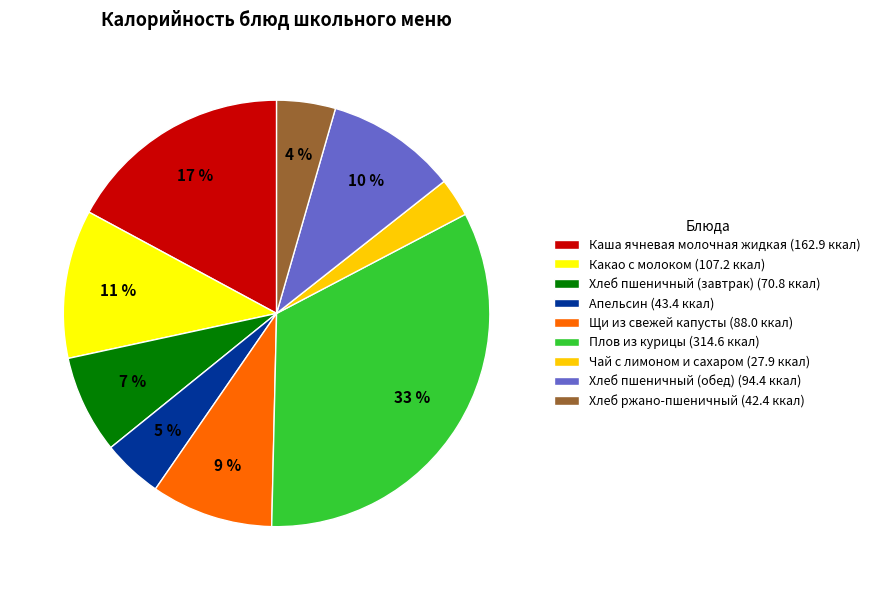

Between Какао с молоком (107.2 ккал) and Чай с лимоном и сахаром (27.9 ккал), which is larger?

Какао с молоком (107.2 ккал)